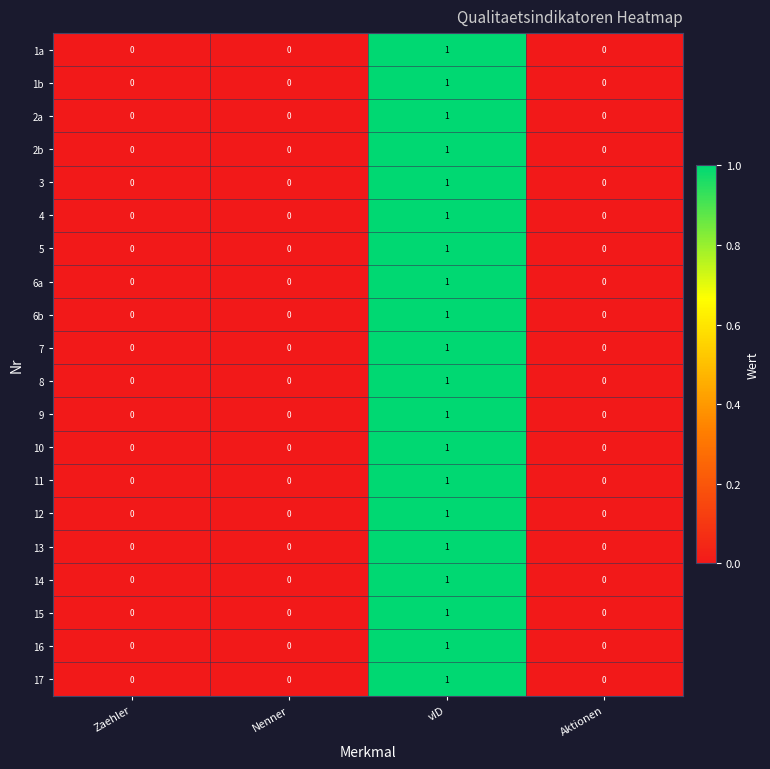

At which category is the sum across all series the highest?

vID